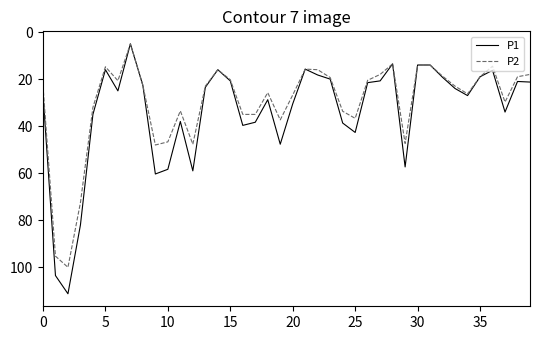

What is the lowest value of the P2 series?

5.0